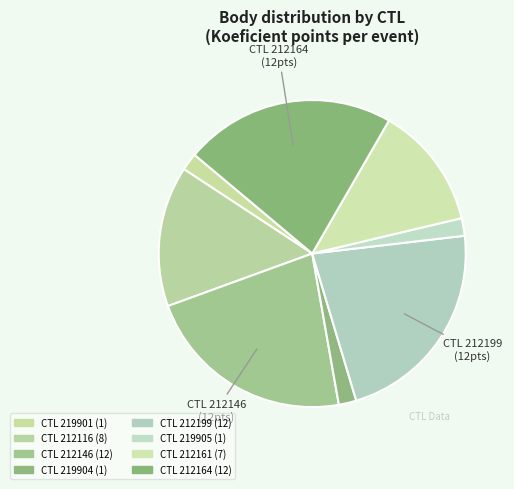

How many slices are in this pie chart?

8